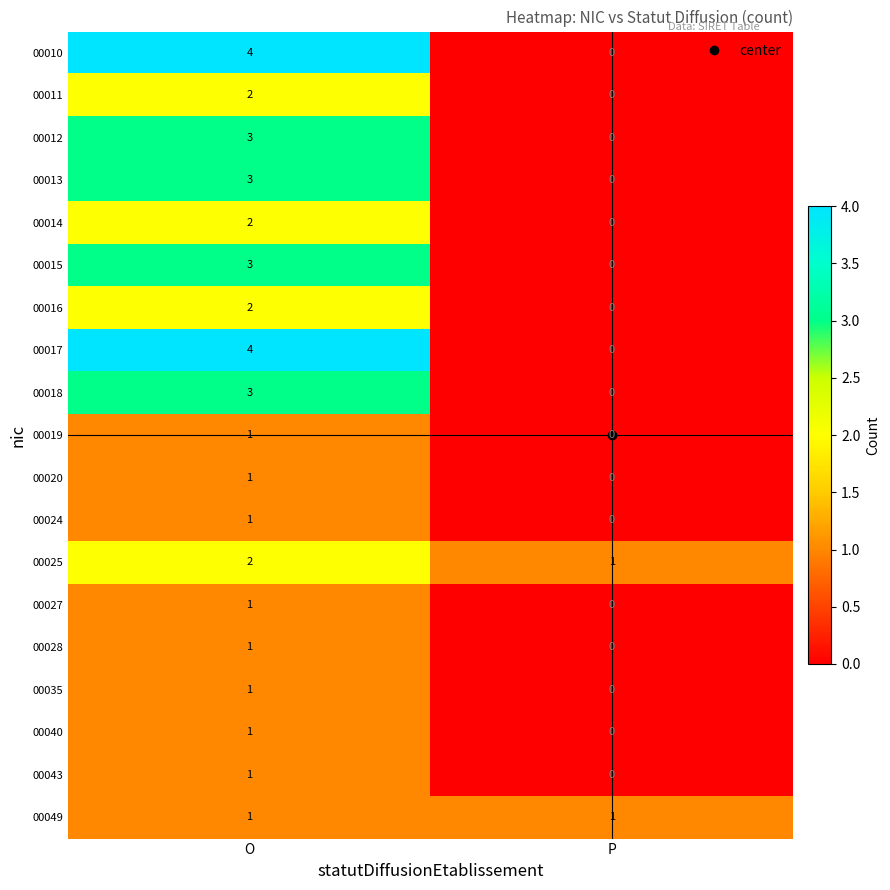

The value of 00015 at P is -1. True or false?

False